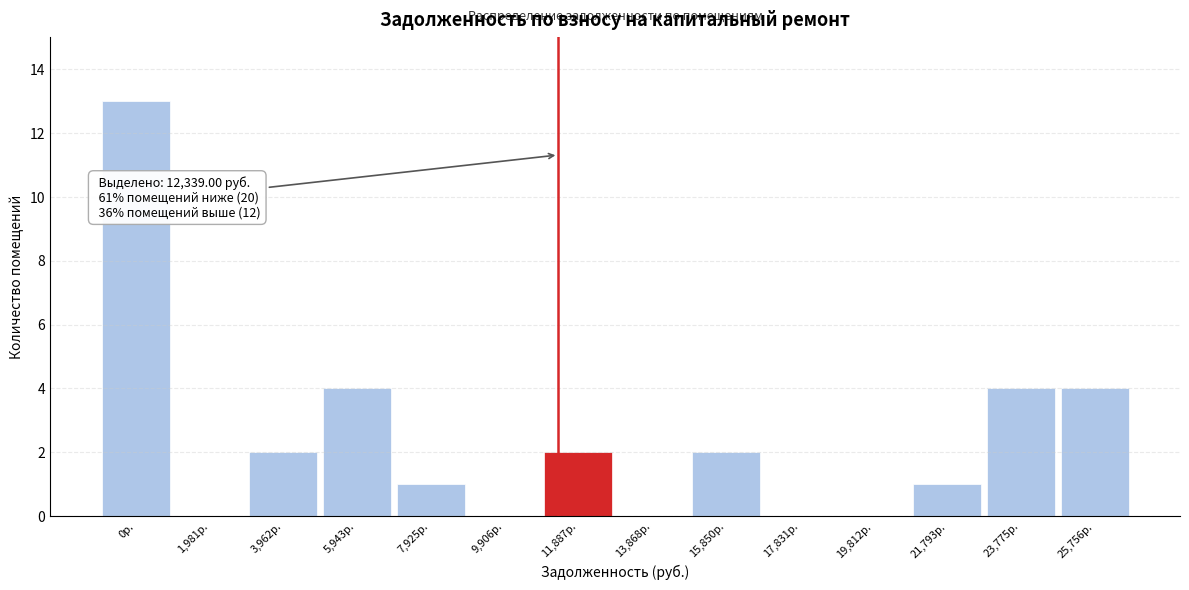

Reading right to left, extract all data points from this chart.

25,756р.=4	23,775р.=4	21,793р.=1	19,812р.=0	17,831р.=0	15,850р.=2	13,868р.=0	11,887р.=2	9,906р.=0	7,925р.=1	5,943р.=4	3,962р.=2	1,981р.=0	0р.=13